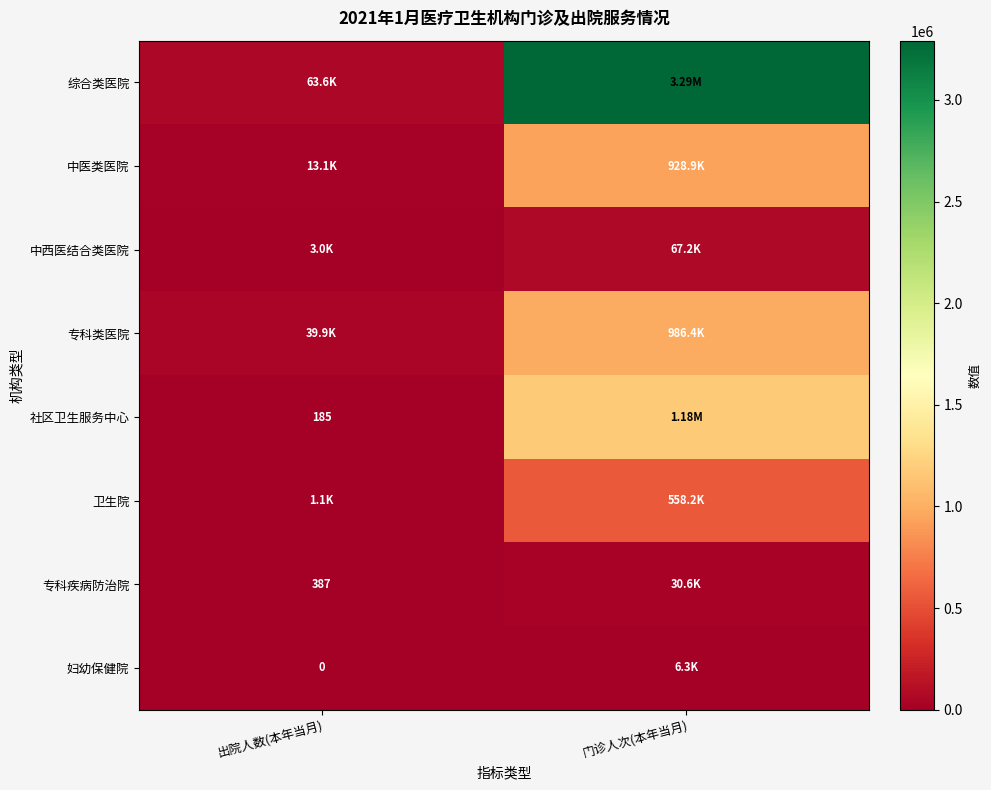

How many positive values does the 妇幼保健院 series have?

1